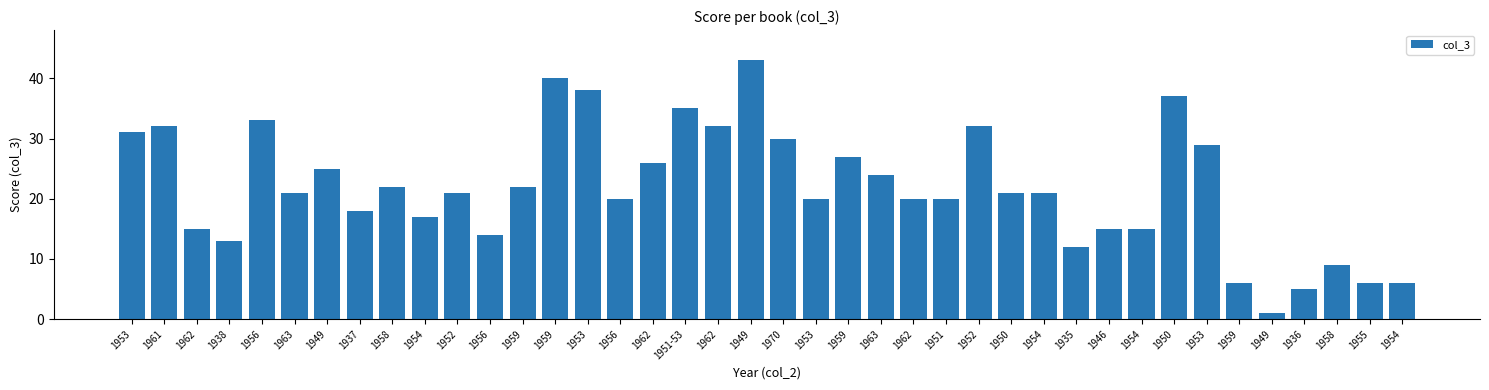

How many series are shown in this chart?

1